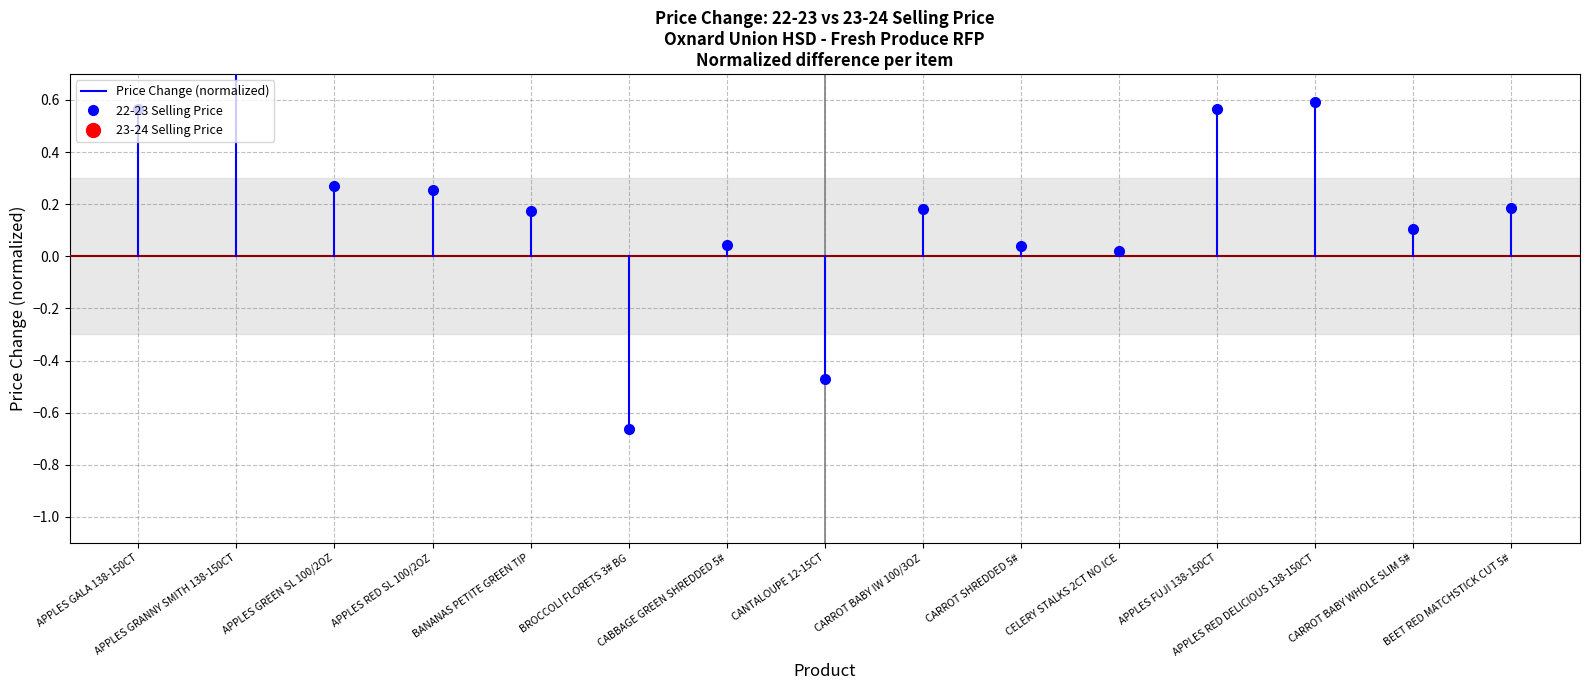

How many lines are shown in the chart?

1